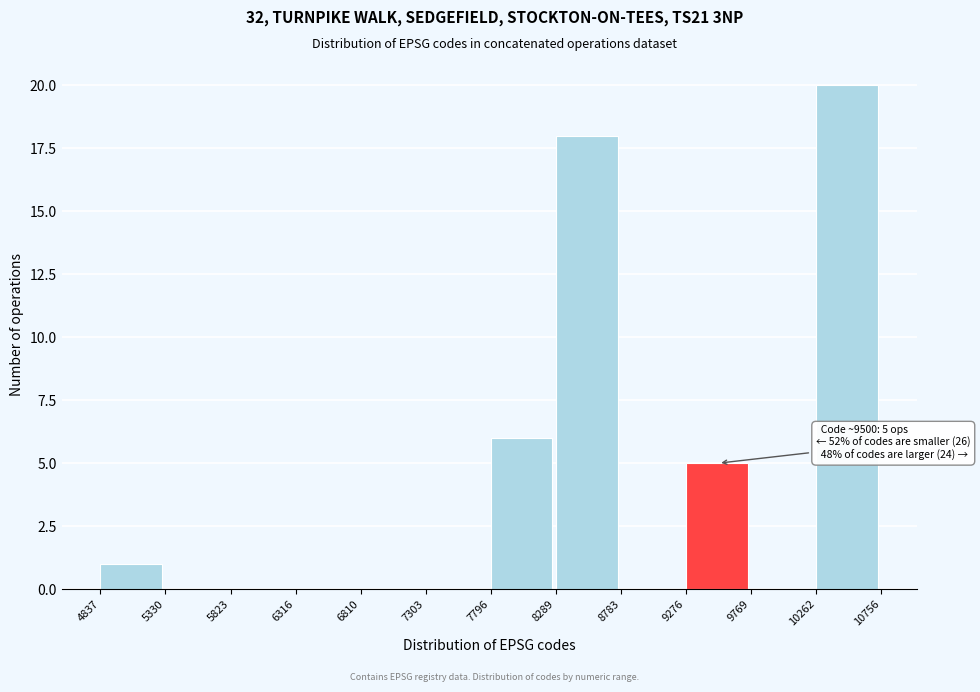

Over which range of the x-axis is the bar tallest?

10262 to 10756